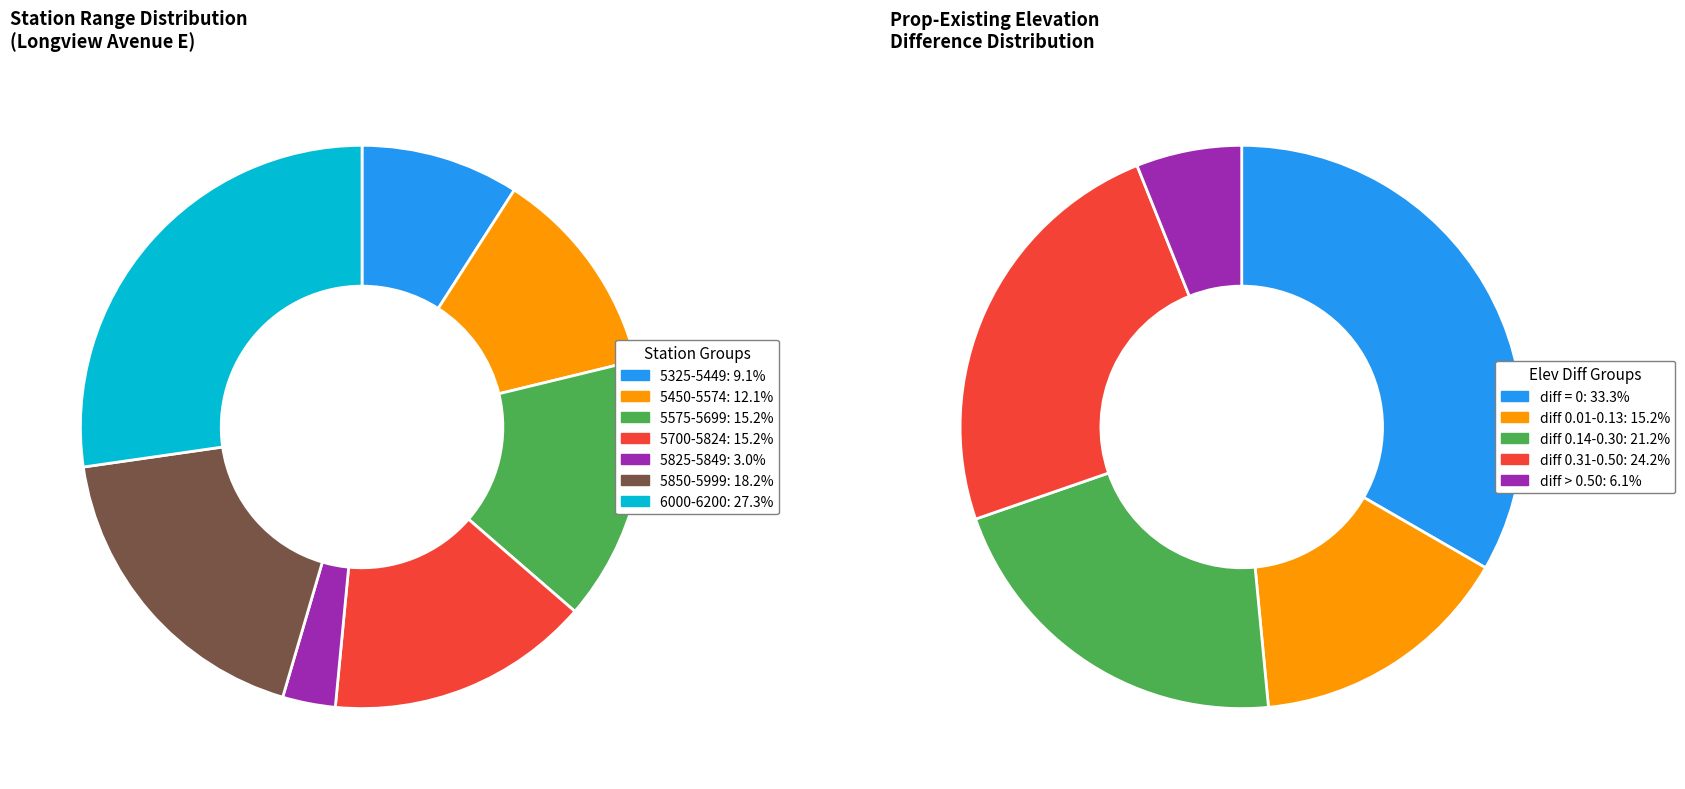

The 5450 slice represents 15% of the pie. True or false?

False